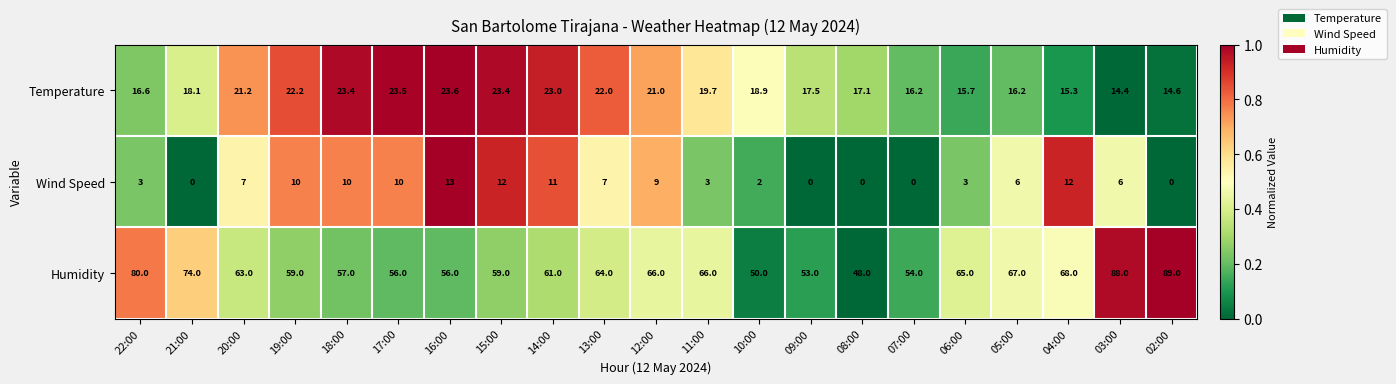

What is the difference between the highest and lowest values at 13:00?

57.0